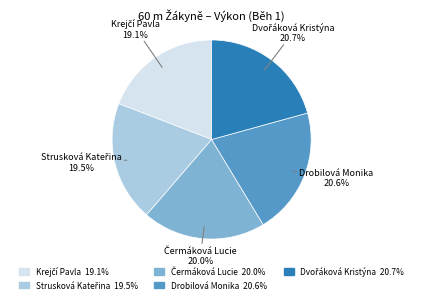

How many segments does this pie chart have?

5